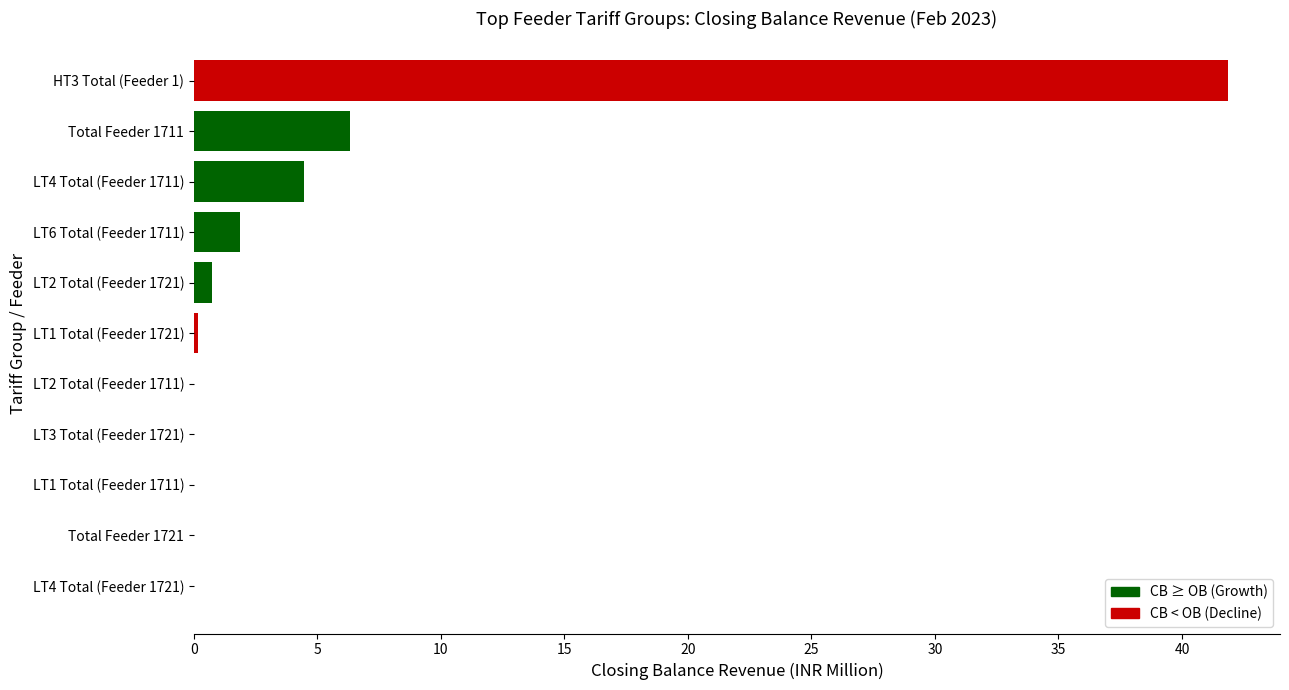

What is the sum of all values?

55.4